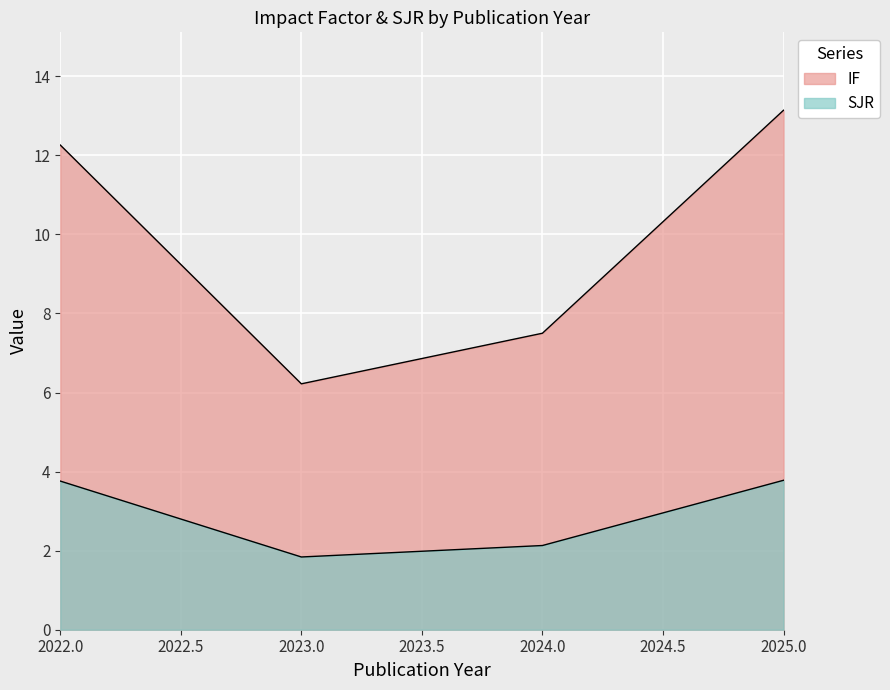

True or false: SJR has a value of 3.1 at 2023.

False